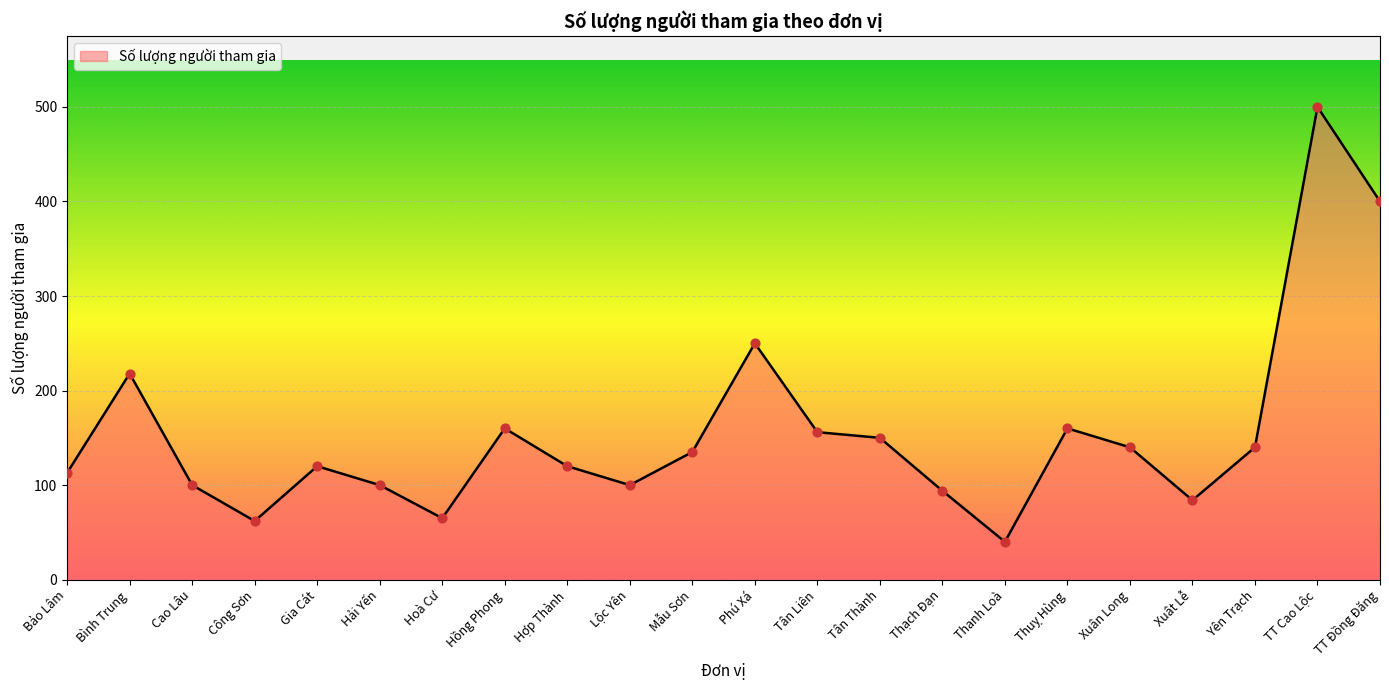

Which has a higher value, Hải Yến or Bình Trung?

Bình Trung